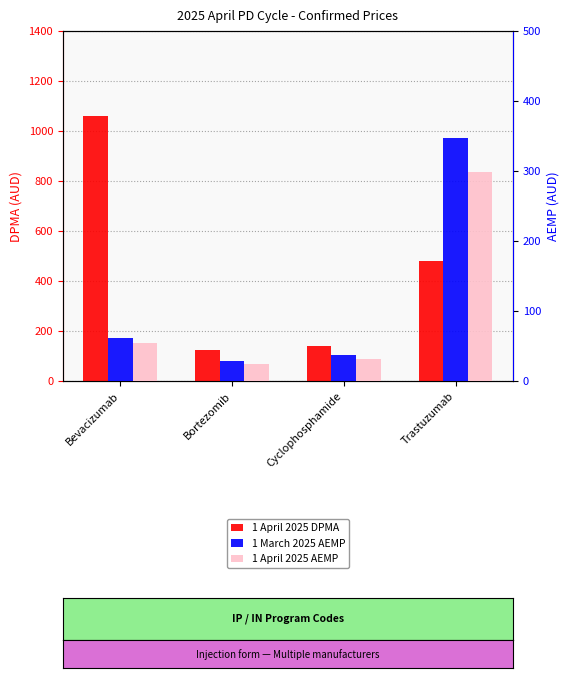

What is the label of the 4th bar from the right?

Bevacizumab